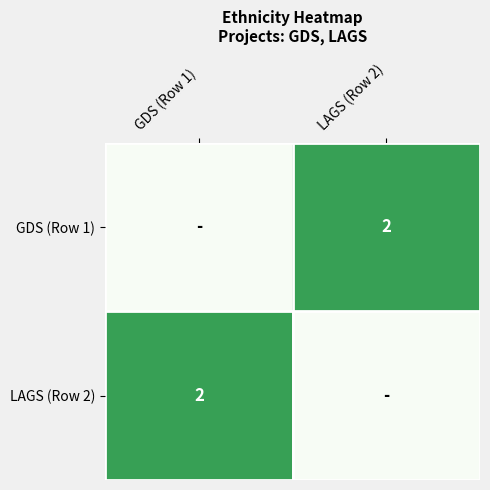

The GDS (Row 1) series shows 3 at LAGS (Row 2). True or false?

False